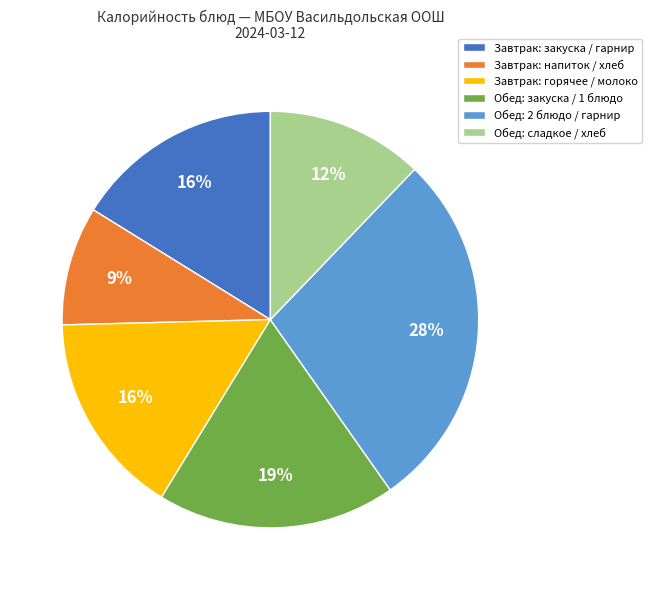

Which slice is the smallest?

Завтрак: напиток / хлеб